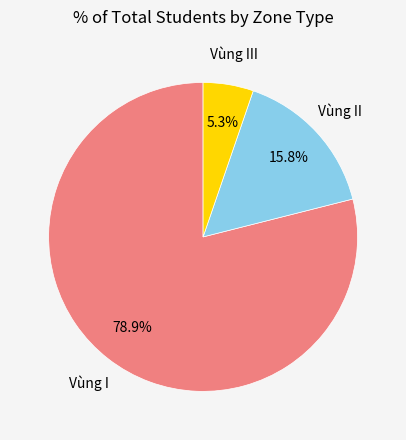

What is the total percentage of Vùng I and Vùng III?

84.2%